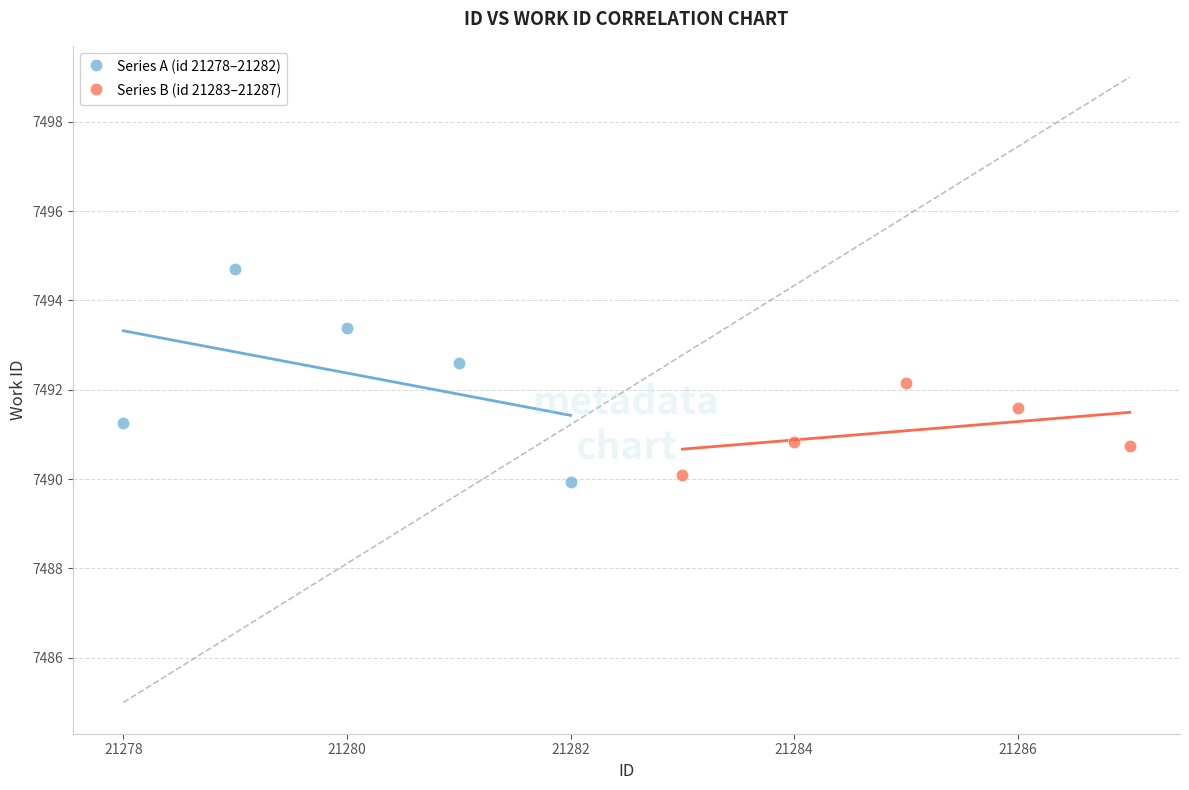

What are all the series names shown in the legend?

Series A (id 21278–21282), Series B (id 21283–21287)